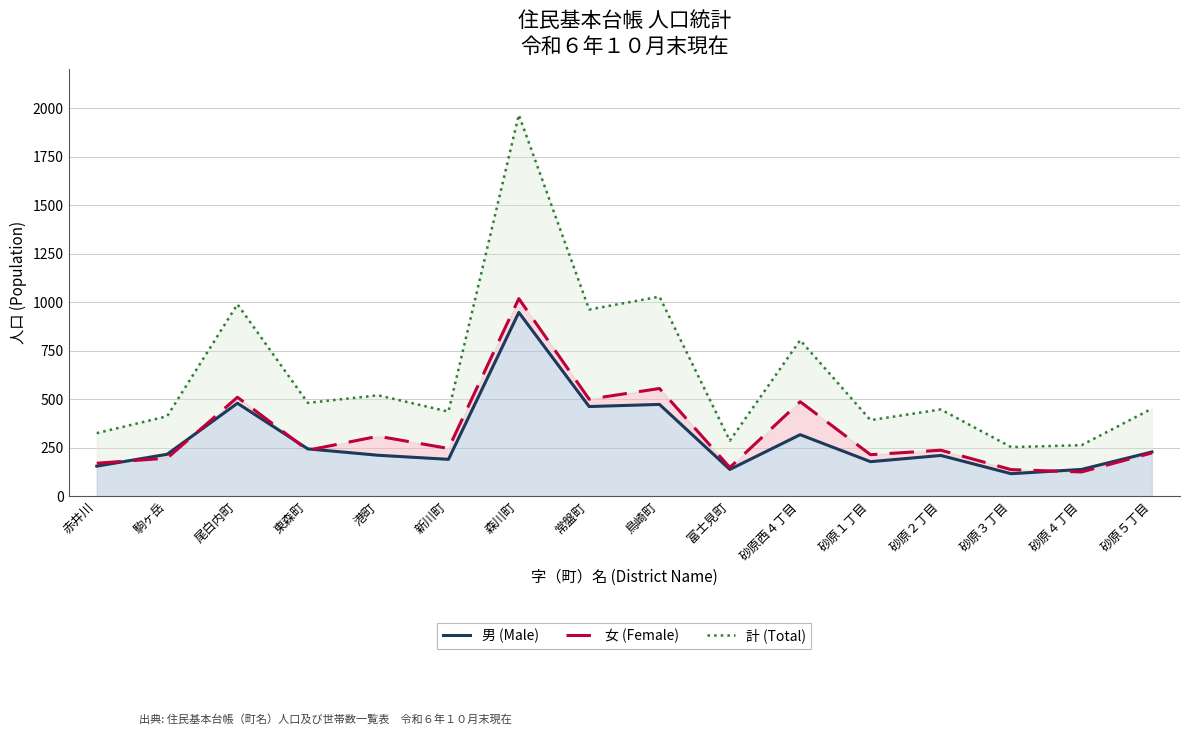

What is the greatest value displayed?

1965